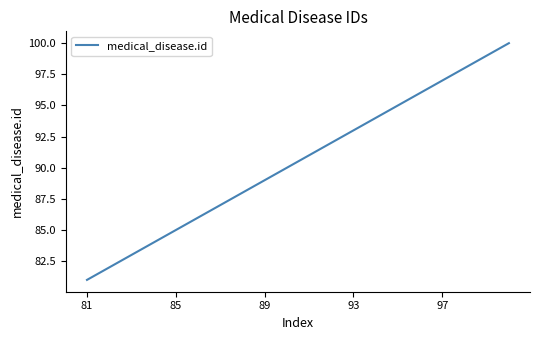

How many lines are shown in the chart?

1